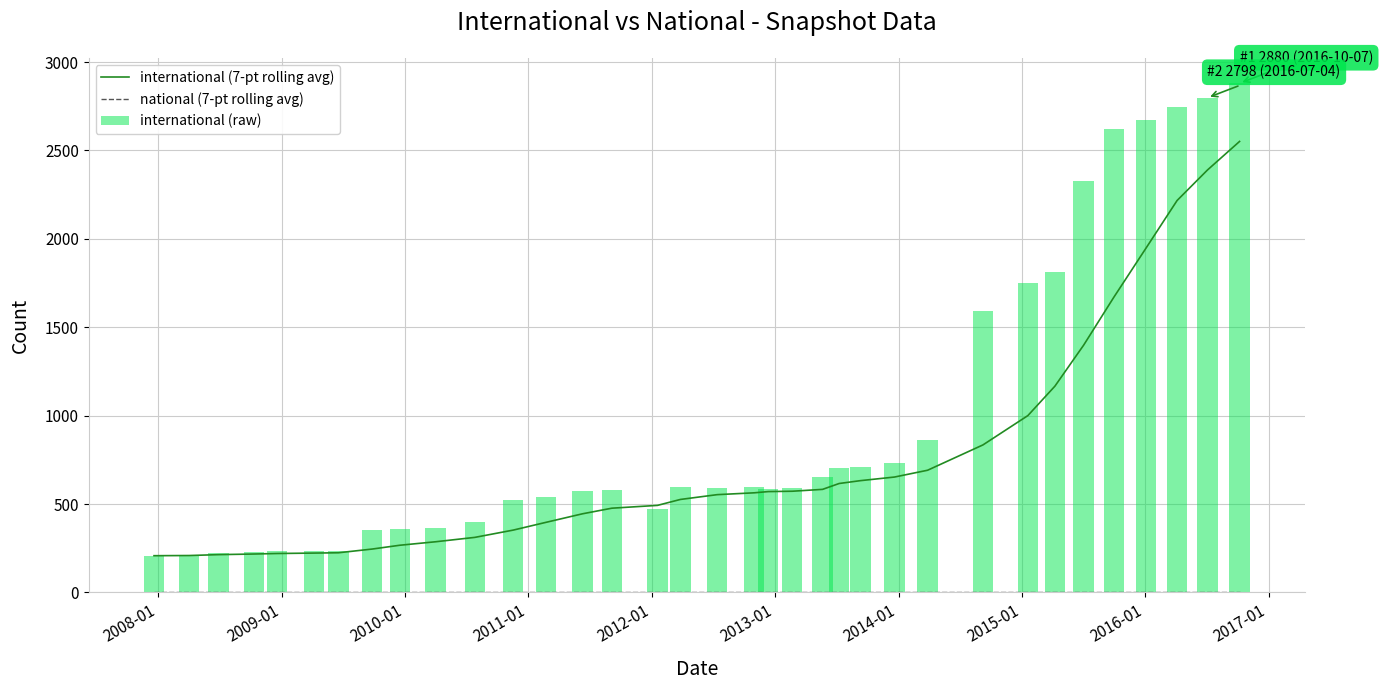

What is the difference between the maximum and minimum values in the international (raw) series?

2672